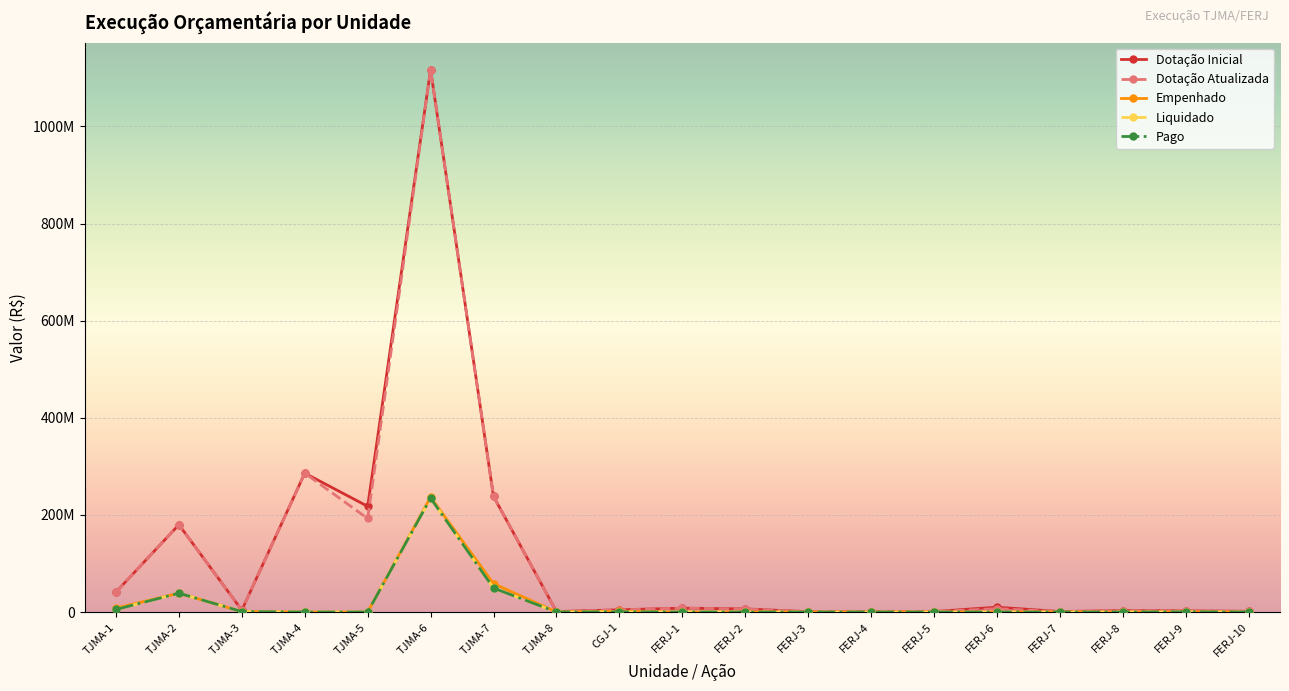

True or false: Pago and Empenhado cross at least once.

False